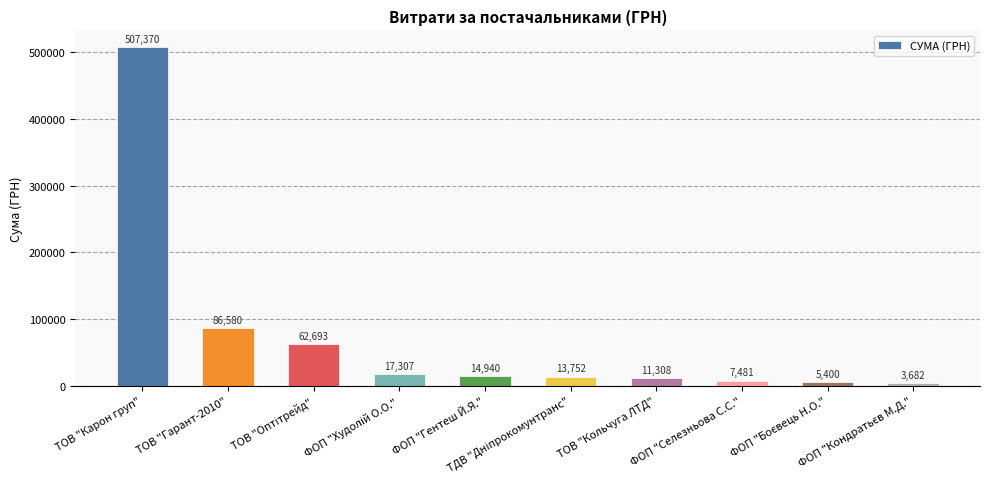

What is the greatest value displayed?

507370.3